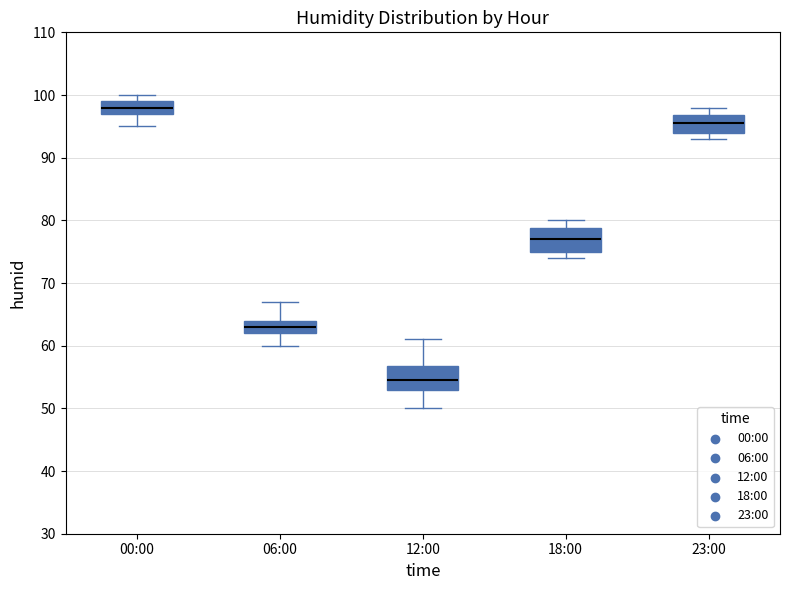

Reading left to right, transcribe this box plot: for each box, give where its median line is, the range the box spans, and where its two whiskers end, as read against the y-axis. The values are not printed on the chart, so give them approximately, as read against the axis.

00:00: median 98, box 97 to 99, whiskers 95 to 100
06:00: median 63, box 62 to 64, whiskers 60 to 67
12:00: median 55, box 53 to 57, whiskers 50 to 61
18:00: median 77, box 75 to 79, whiskers 74 to 80
23:00: median 96, box 94 to 97, whiskers 93 to 98